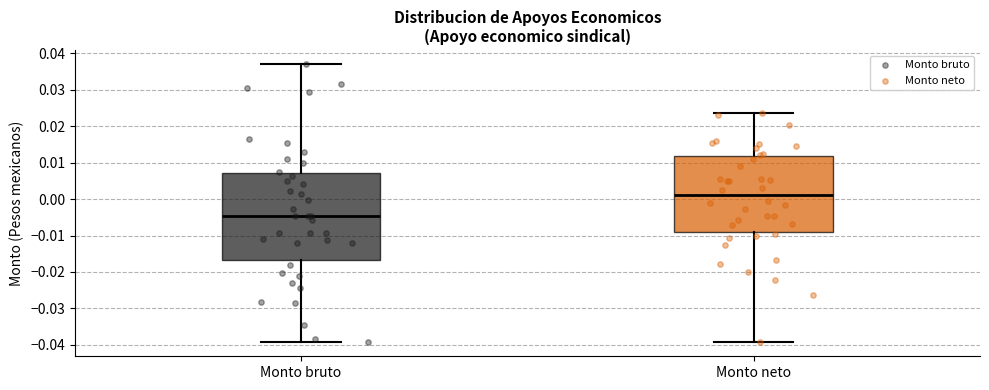

Reading left to right, read every box against the y-axis: the position of its median line, the range the box covers, and the ends of its whiskers. The values are not printed on the chart, so give them approximately, as read against the axis.

Monto bruto: median -0.005, box -0.017 to 0.007, whiskers -0.039 to 0.037
Monto neto: median 0.001, box -0.009 to 0.012, whiskers -0.039 to 0.023